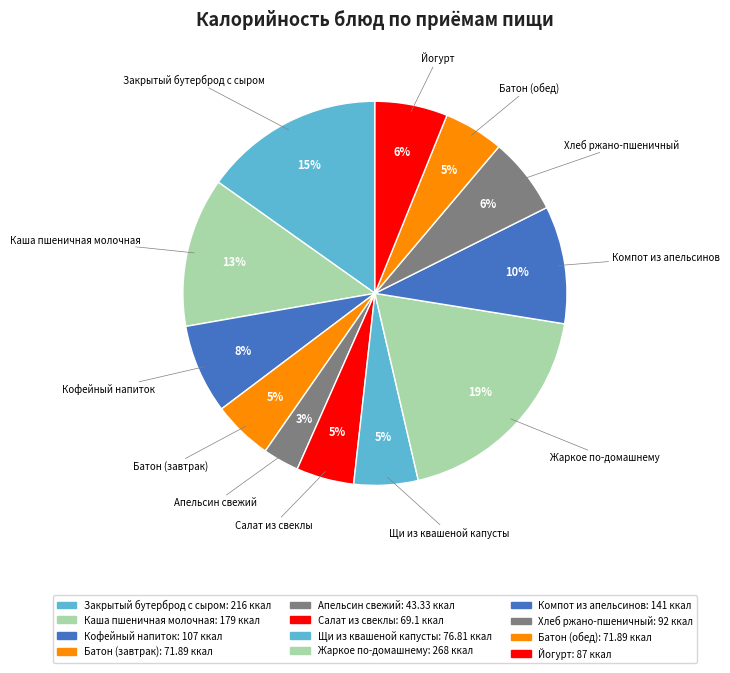

To the nearest percent, what portion does Закрытый бутерброд с сыром represent?

15%